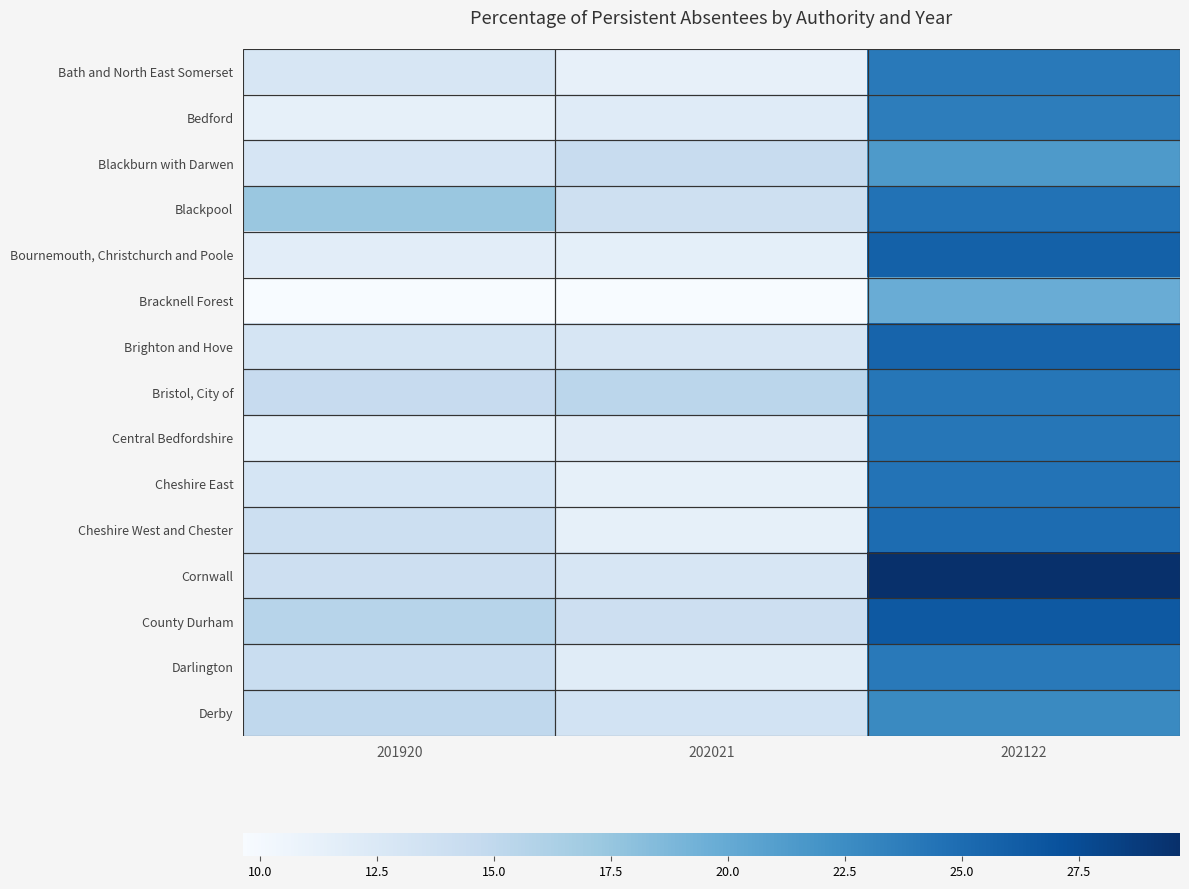

At which category is the sum across all series the highest?

202122